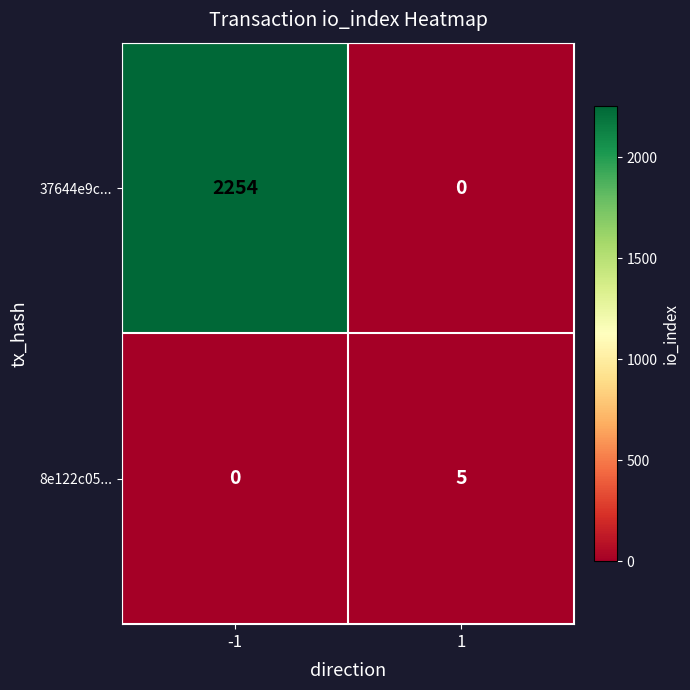

What is the difference between the highest and lowest values at -1?

2254